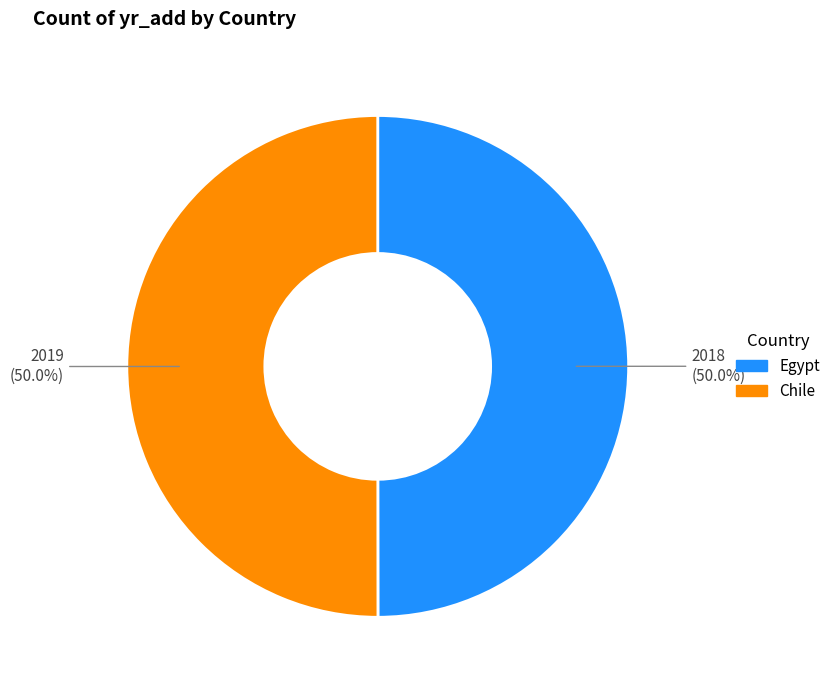

To the nearest percent, what is the average slice percentage?

50%